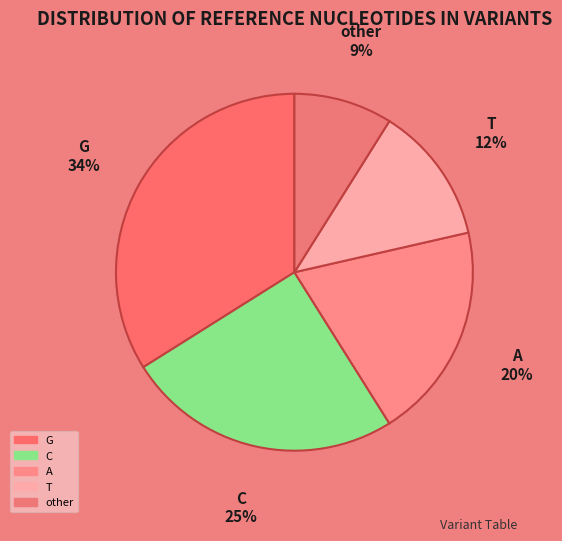

The other slice represents 16% of the pie. True or false?

False